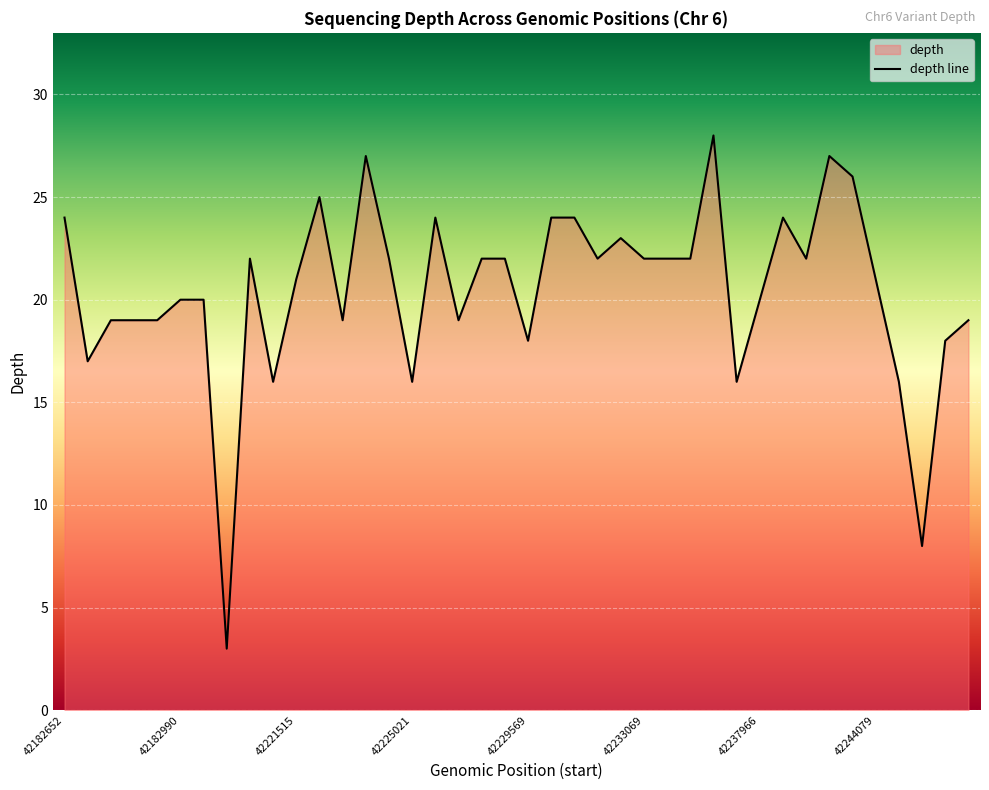

Read the value at 42246514.

19